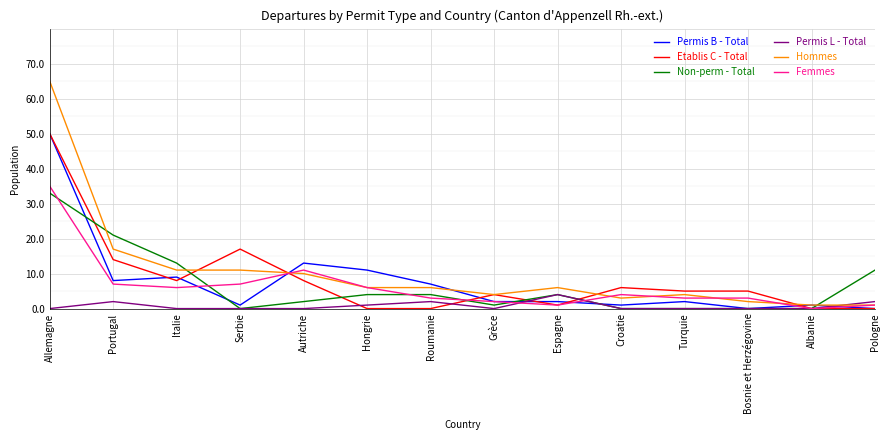

True or false: Non-perm - Total has a value of 4 at Hongrie.

True